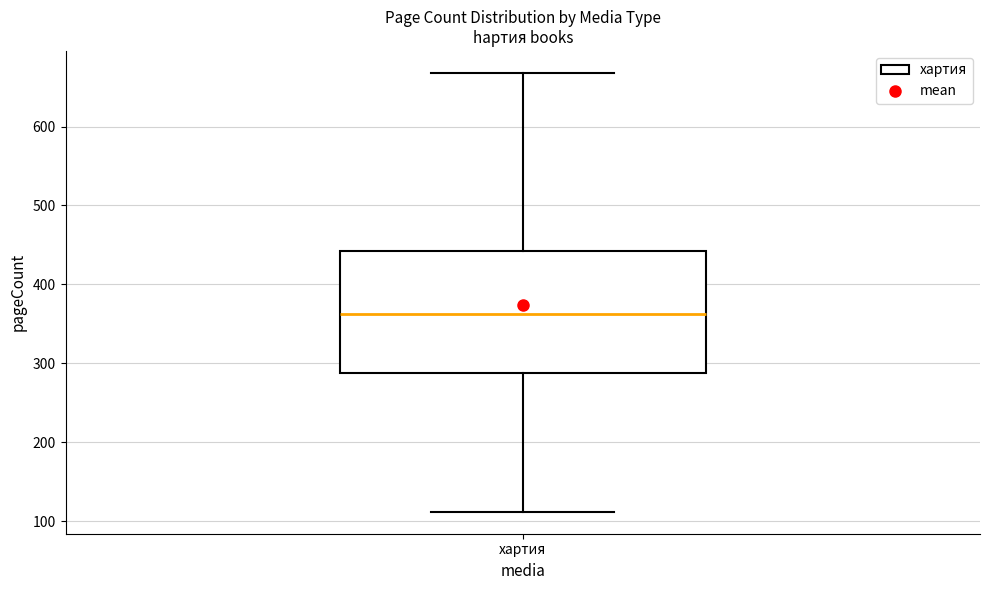

Where is the upper edge of the box for хартия on the y-axis? The values are not printed on the chart, so give them approximately, as read against the axis.

440